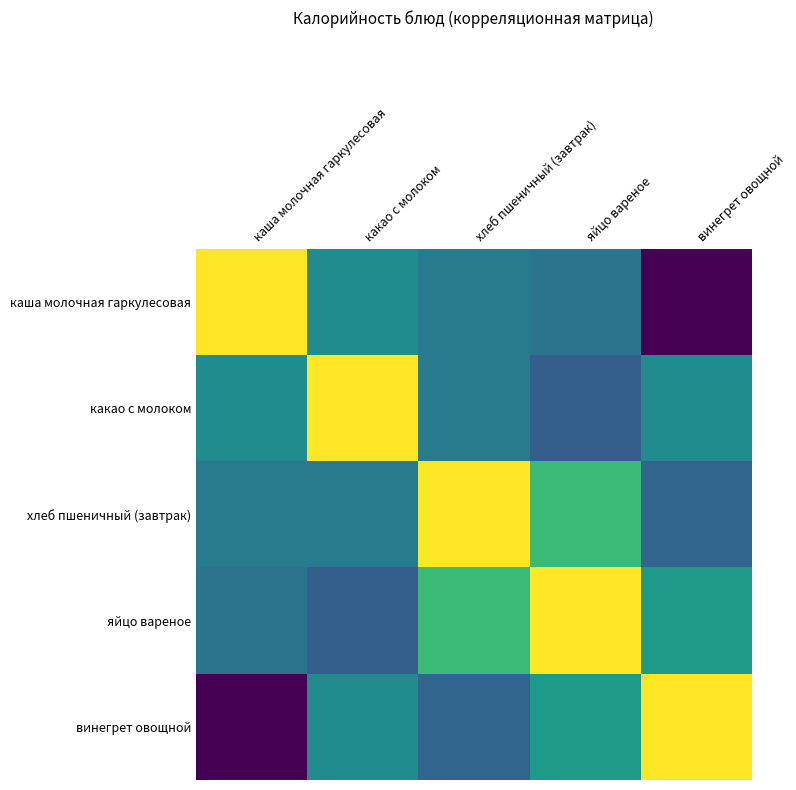

Which label corresponds to the largest value in the chart?

каша молочная гаркулесовая